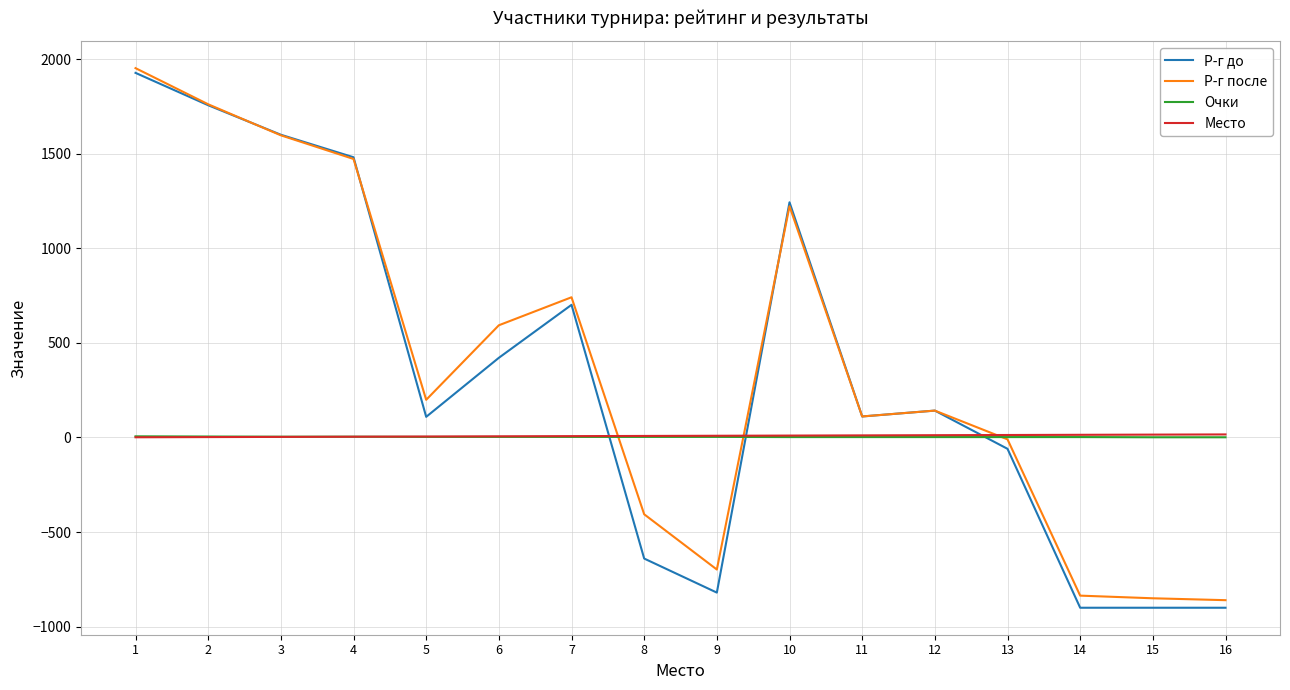

Which series changed the most between 2 and 4?

Р-г после